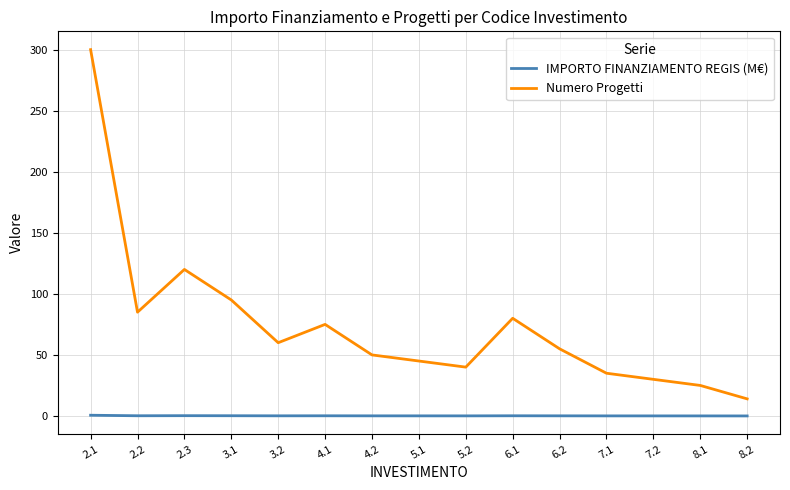

What is the maximum value shown in the chart?

300.0